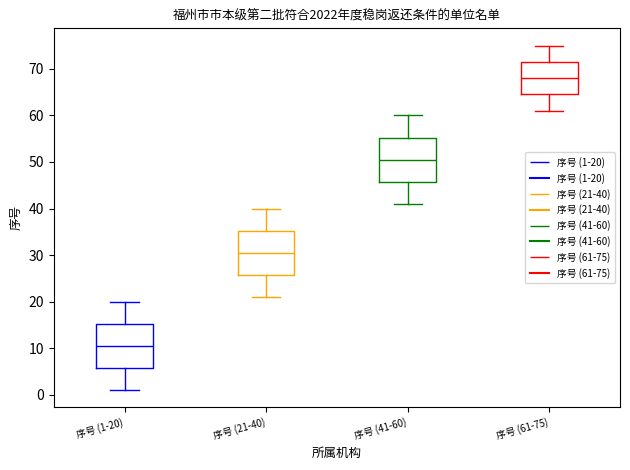

Where does the lower whisker of the box for 序号 (21-40) end on the y-axis? The values are not printed on the chart, so give them approximately, as read against the axis.

21